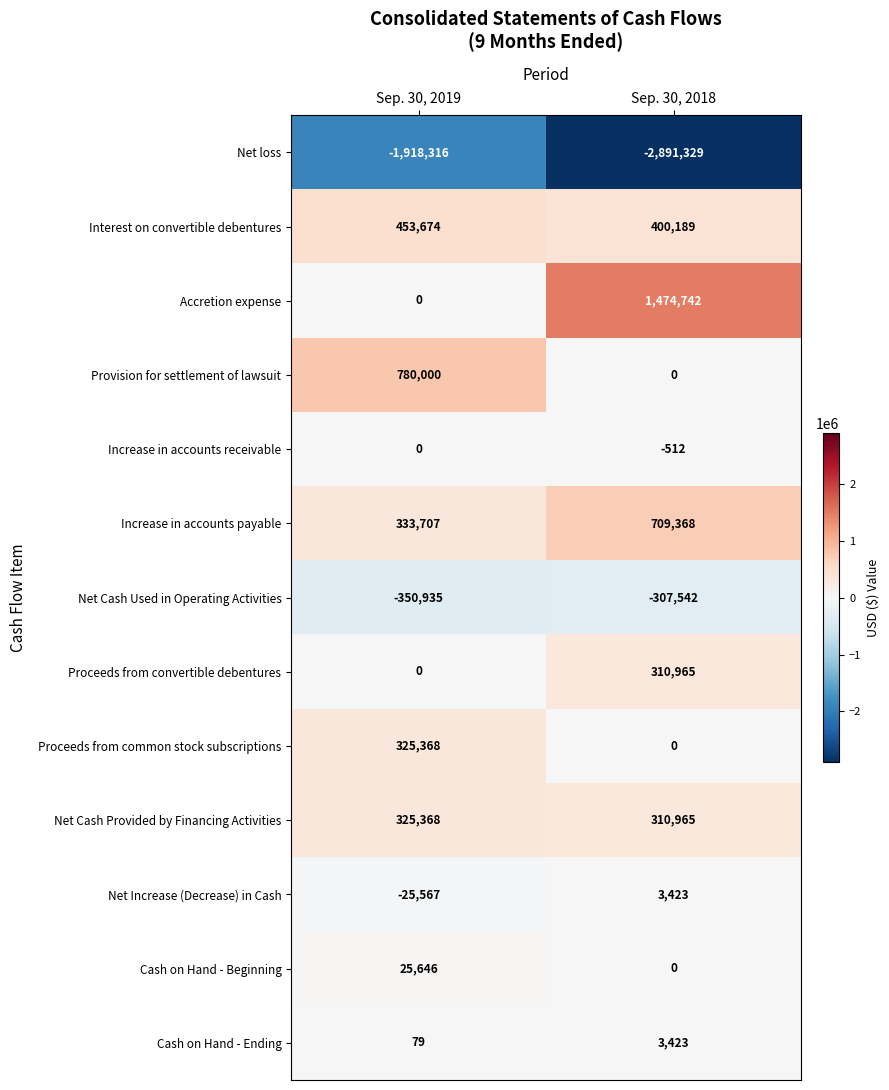

Which category has the highest value across all series?

Sep. 30, 2018